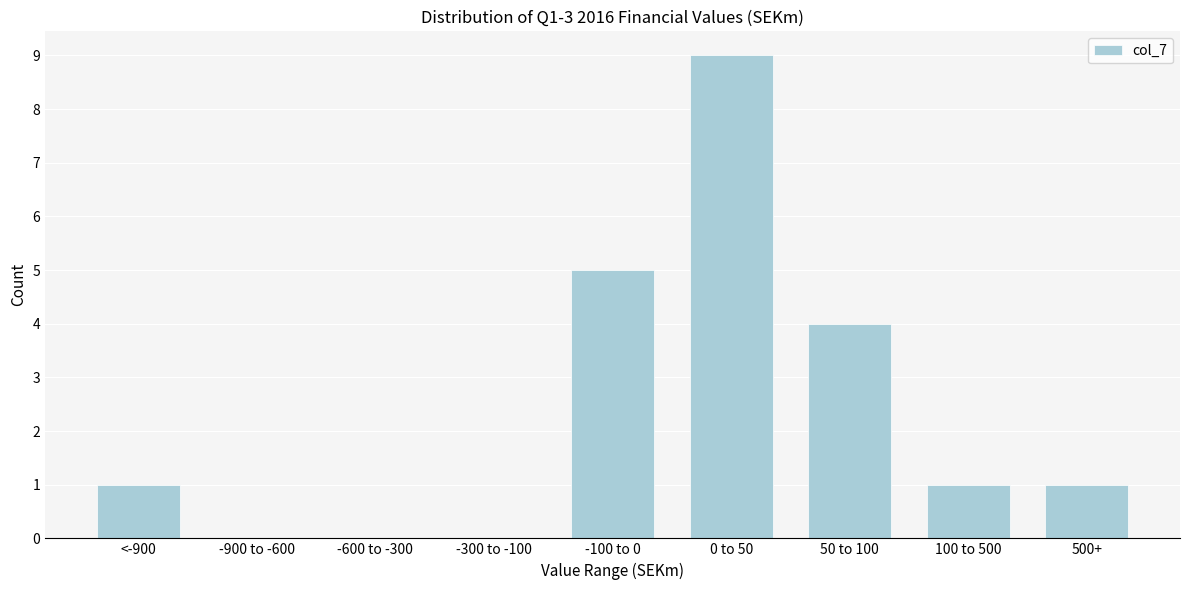

Reading left to right, list all the values displayed in this chart.

<-900=1	-900 to -600=0	-600 to -300=0	-300 to -100=0	-100 to 0=5	0 to 50=9	50 to 100=4	100 to 500=1	500+=1